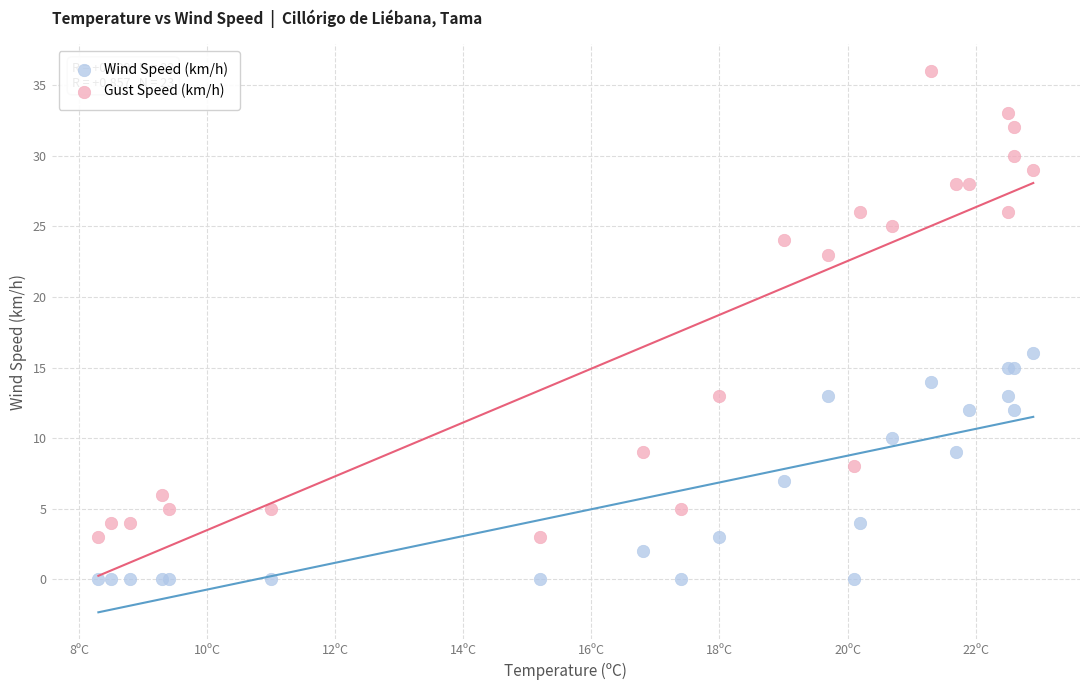

Which series contains the highest Y value?

Gust Speed (km/h)